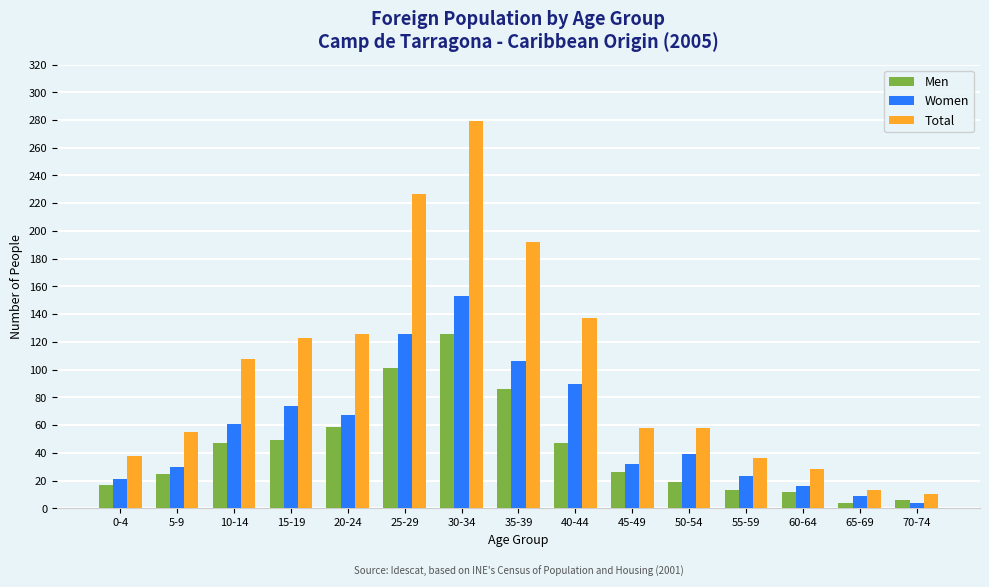

Which series changed the most between 15-19 and 25-29?

Total